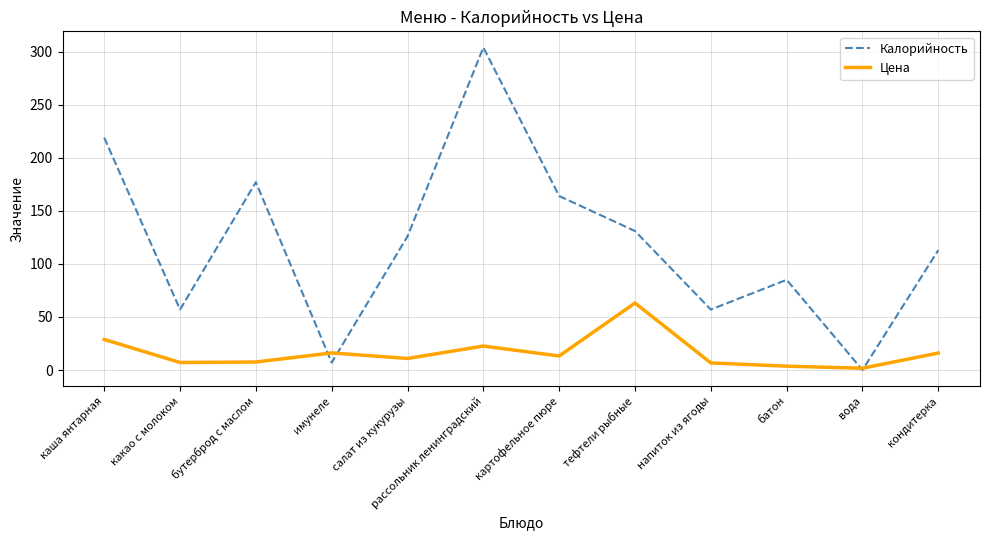

At which label is Калорийность closest to 152?

картофельное пюре